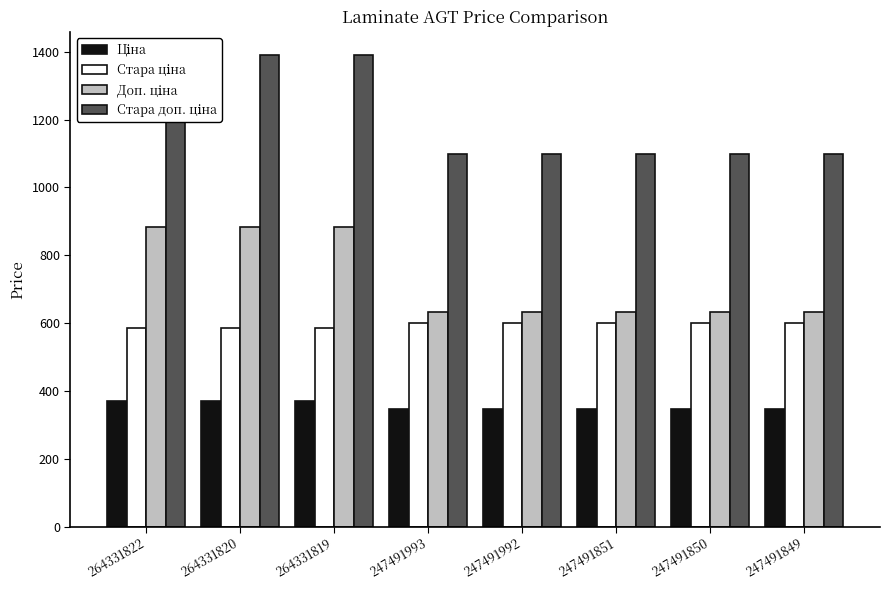

At how many categories does at least one series exceed 816?

8